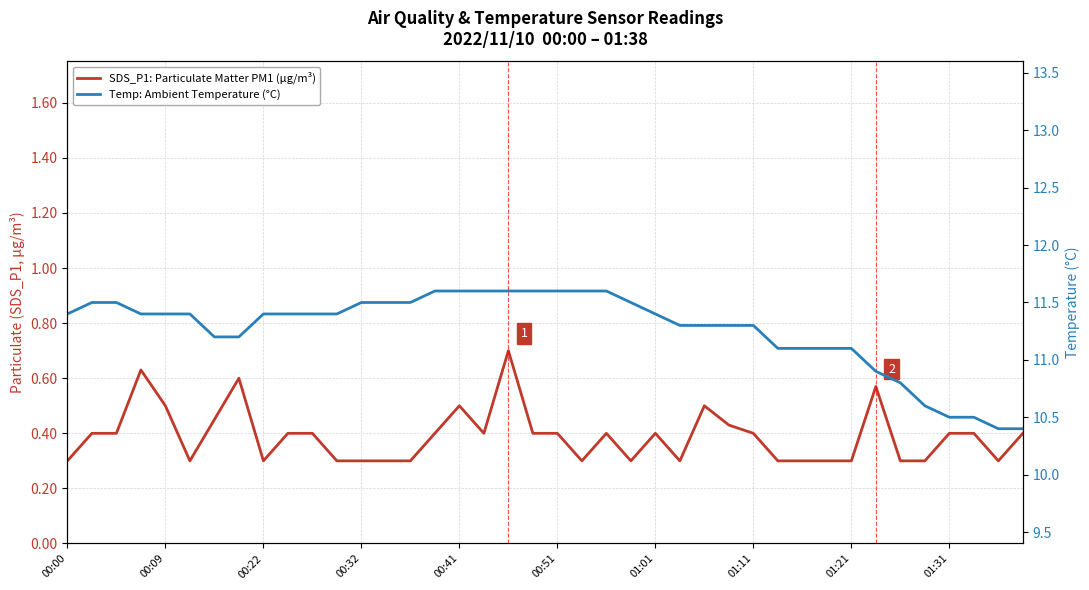

Rank the series at 01:11 from highest to lowest value.

Temp: Ambient Temperature (°C), SDS_P1: Particulate Matter PM1 (μg/m³)